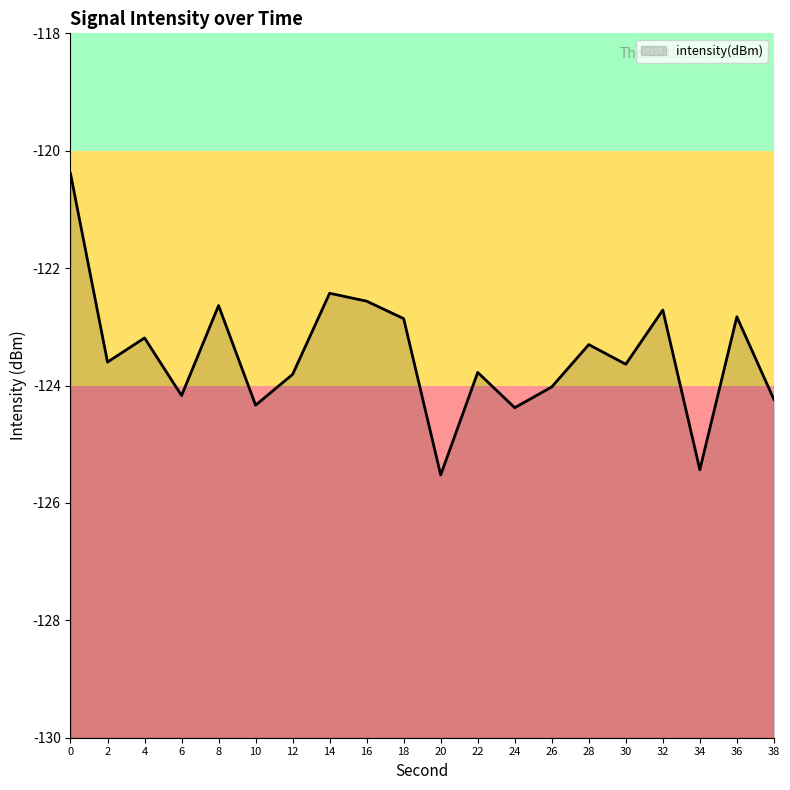

The value at 32 is -122.7. True or false?

True